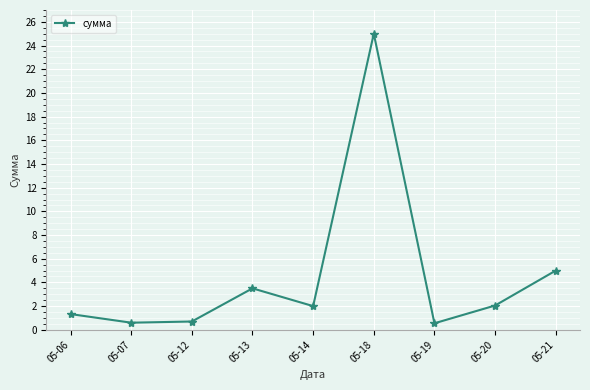

Is this an area chart (filled region under the line)?

No